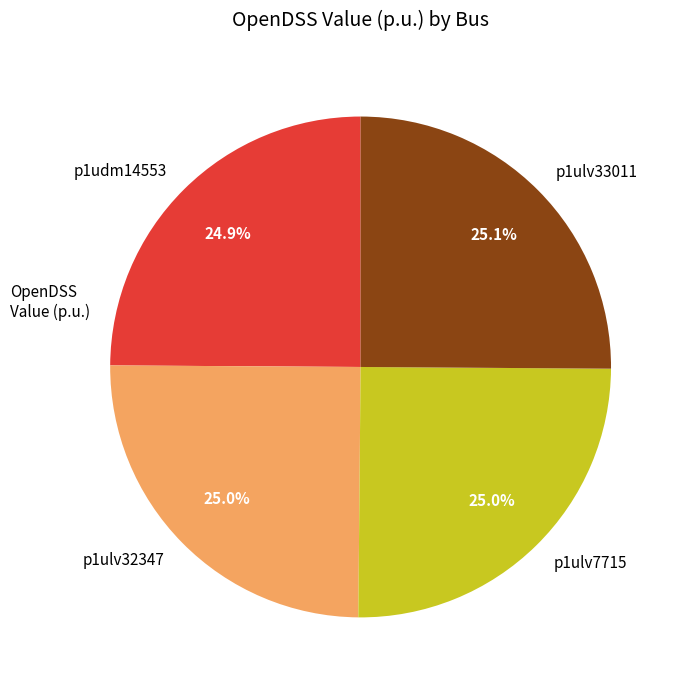

How many segments does this pie chart have?

4